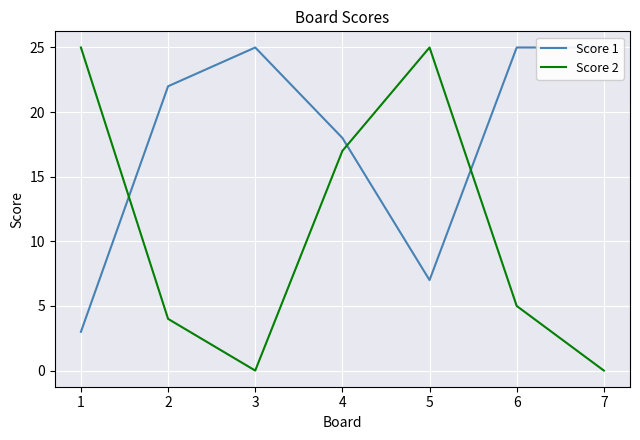

What are all the series names shown in the legend?

Score 1, Score 2